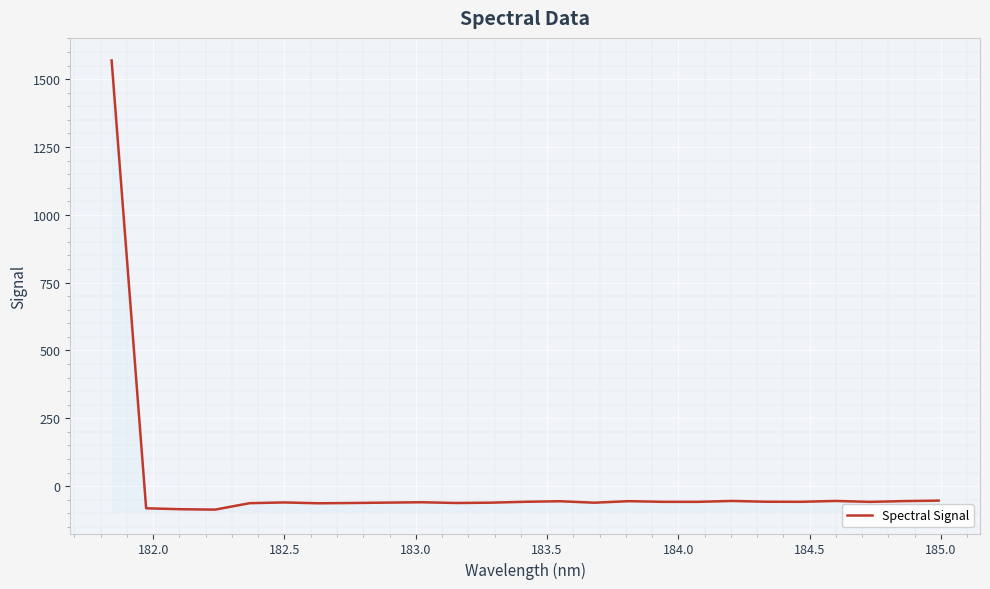

How many positive values are there?

1